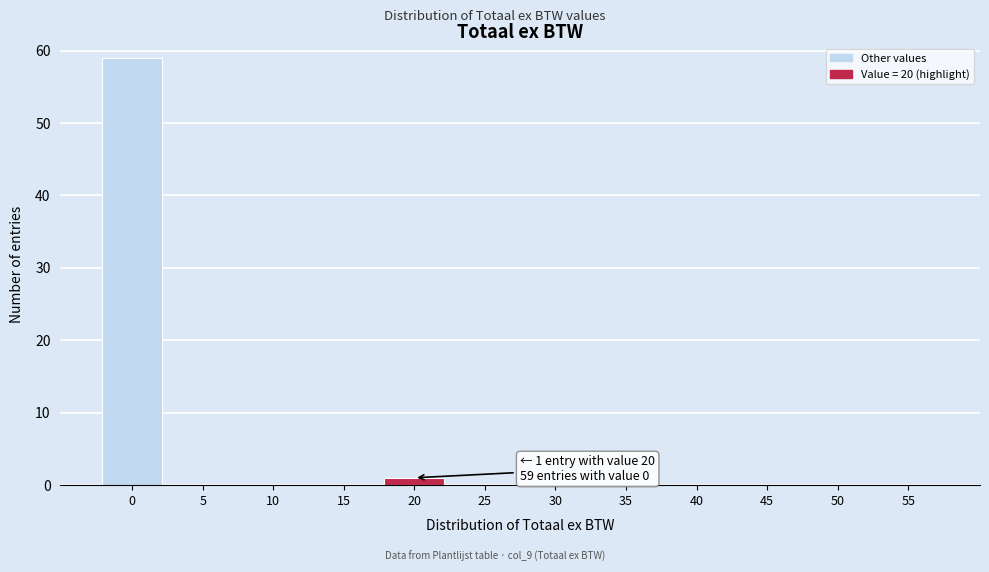

Reading left to right, what are all the values shown in this chart?

0=59	5=0	10=0	15=0	20=1	25=0	30=0	35=0	40=0	45=0	50=0	55=0